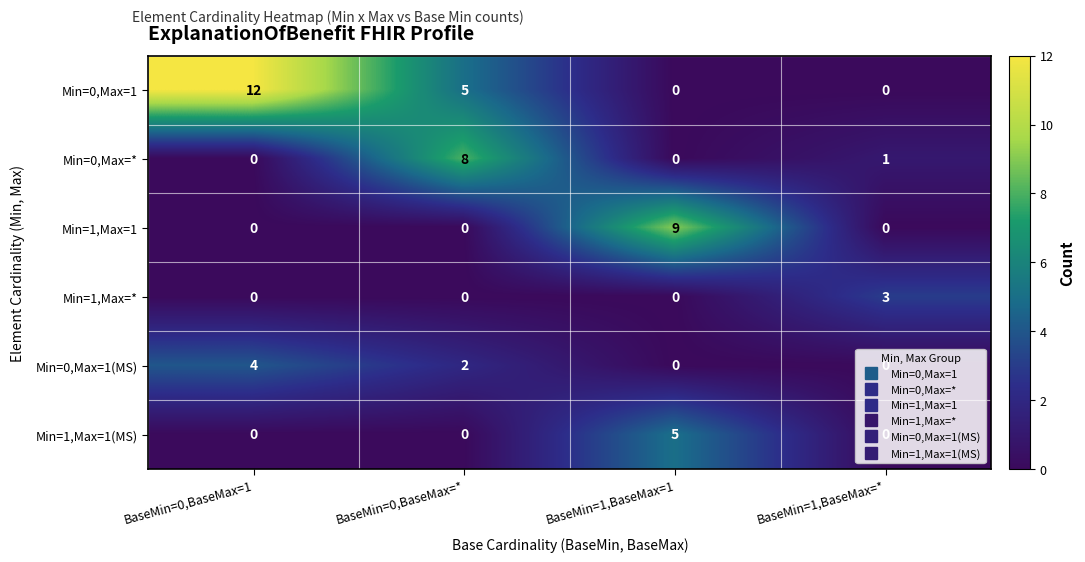

At which category is the sum across all series the highest?

BaseMin=0,BaseMax=1